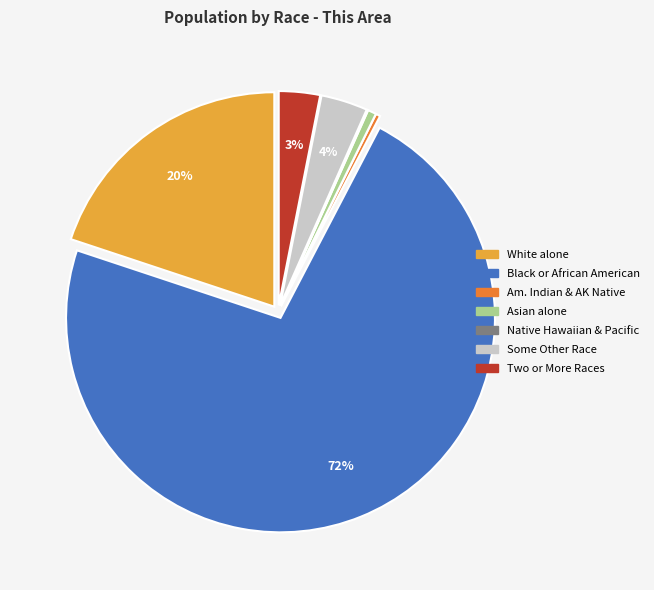

Does any single category account for the majority?

Yes